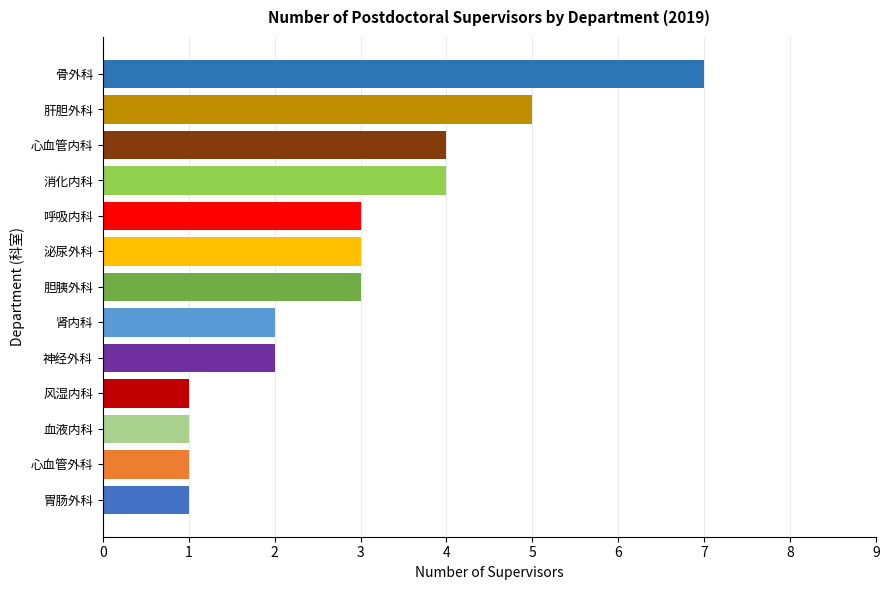

Reading bottom to top, extract all data points from this chart.

胃肠外科=1	心血管外科=1	血液内科=1	风湿内科=1	神经外科=2	肾内科=2	胆胰外科=3	泌尿外科=3	呼吸内科=3	消化内科=4	心血管内科=4	肝胆外科=5	骨外科=7